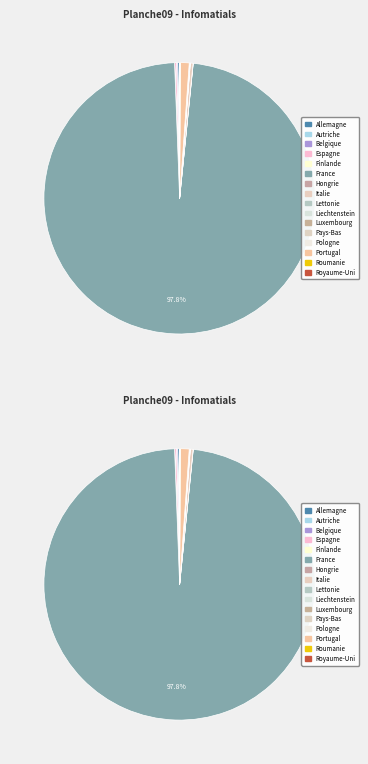

Which slice represents more than half of the pie?

France